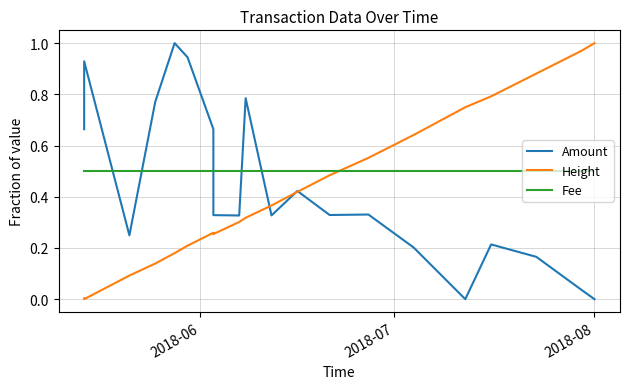

What is the value of the Fee point at the 6th from the left?

0.5